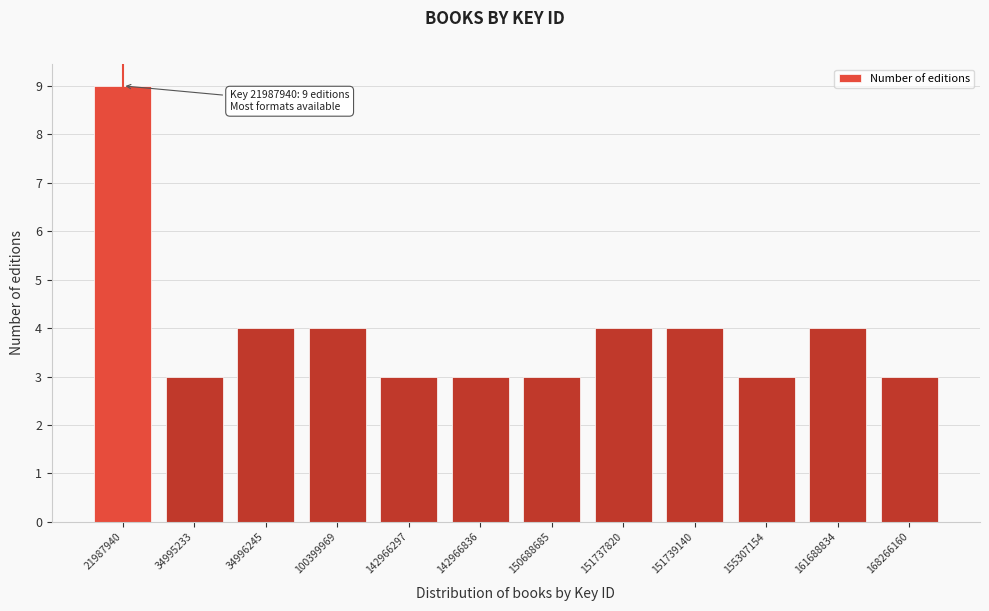

Reading left to right, extract all data points from this chart.

9	3	4	4	3	3	3	4	4	3	4	3